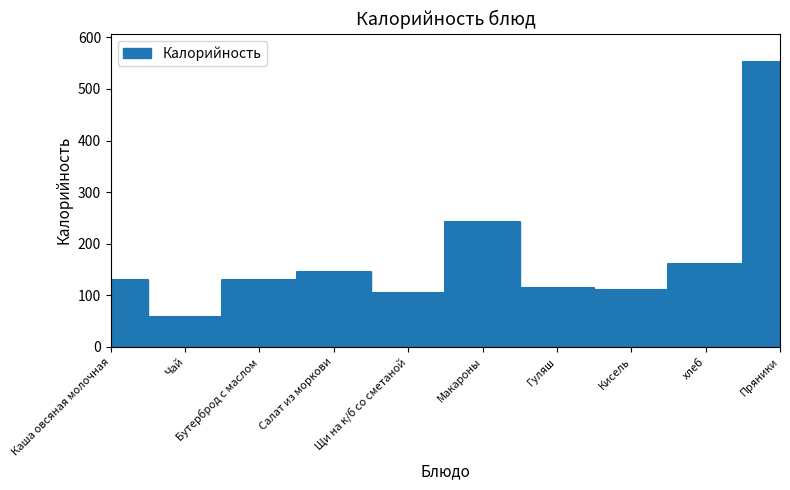

Which label corresponds to the smallest value in the chart?

Чай